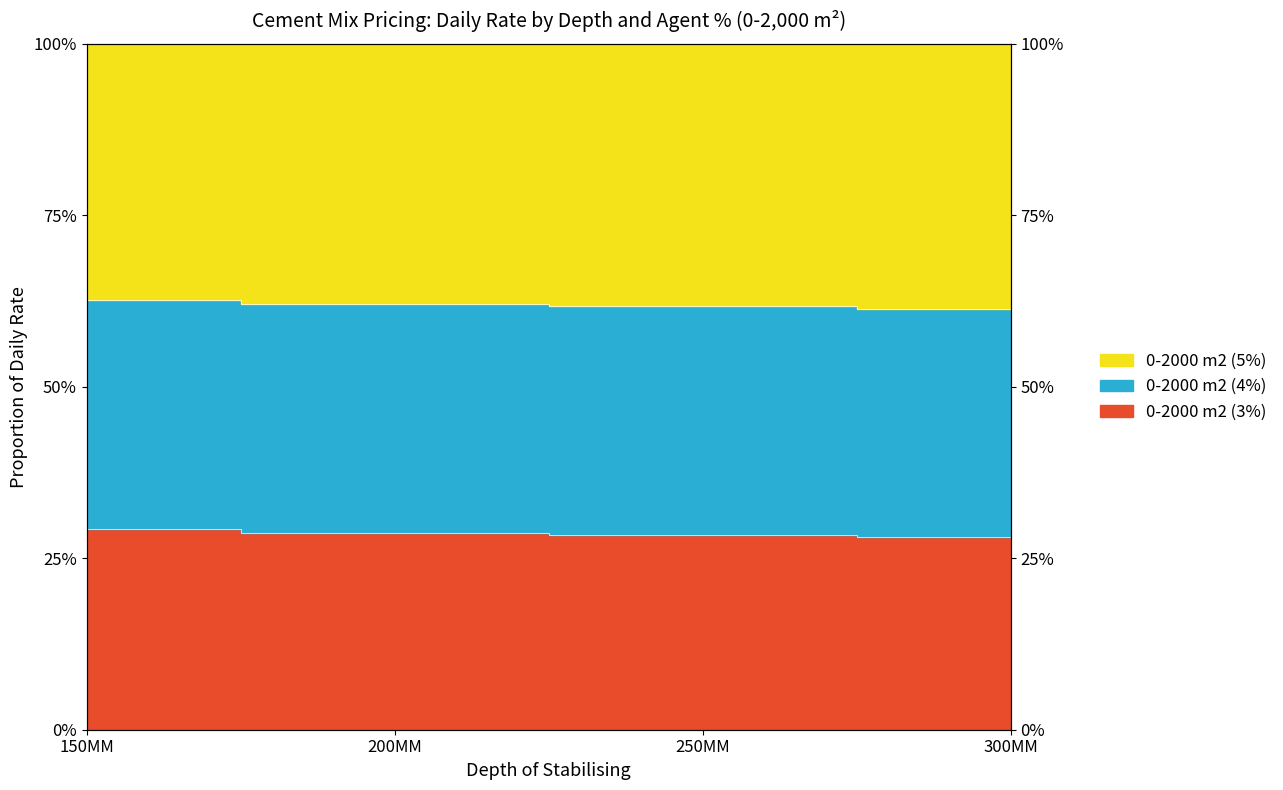

What is the label of the 4th point from the left?

300MM